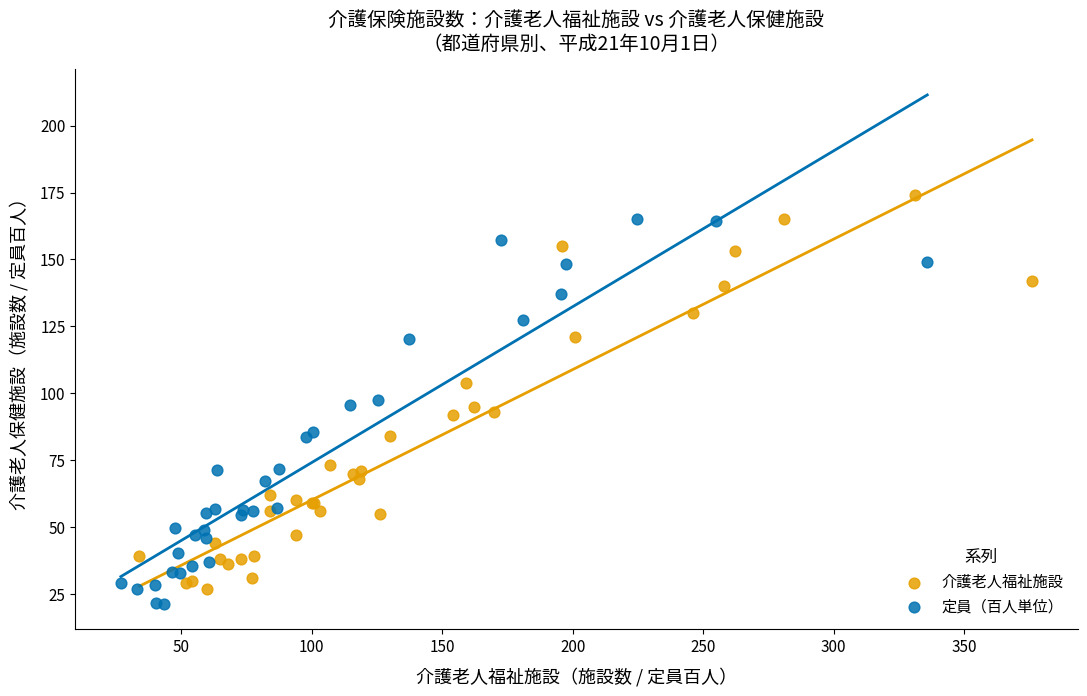

What are all the series names shown in the legend?

介護老人福祉施設, 定員（百人単位）